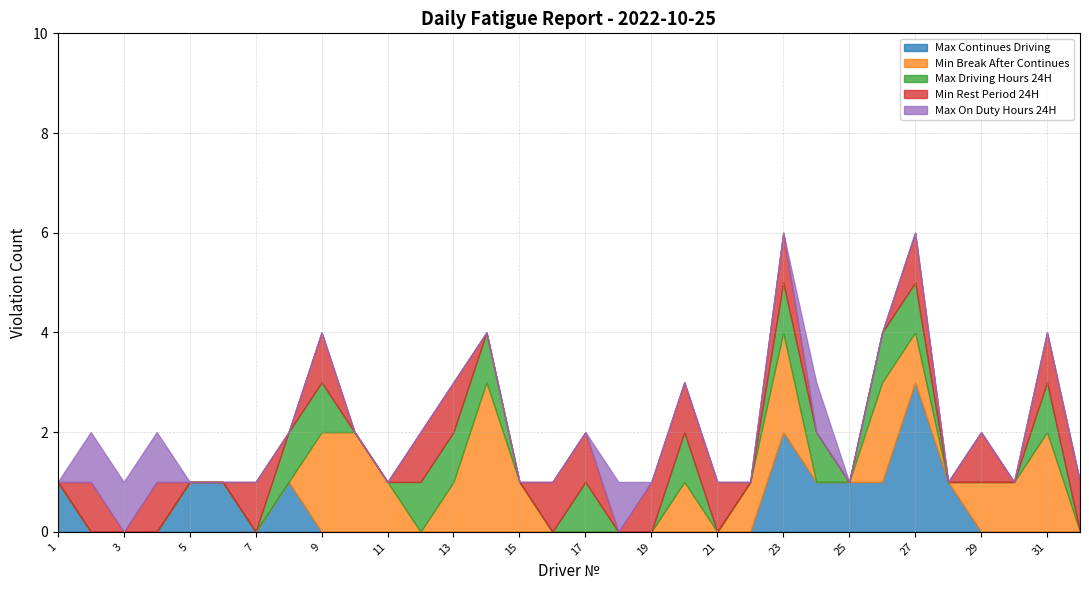

What is the difference between the second highest and minimum values in the Max Driving Hours 24H series?

1